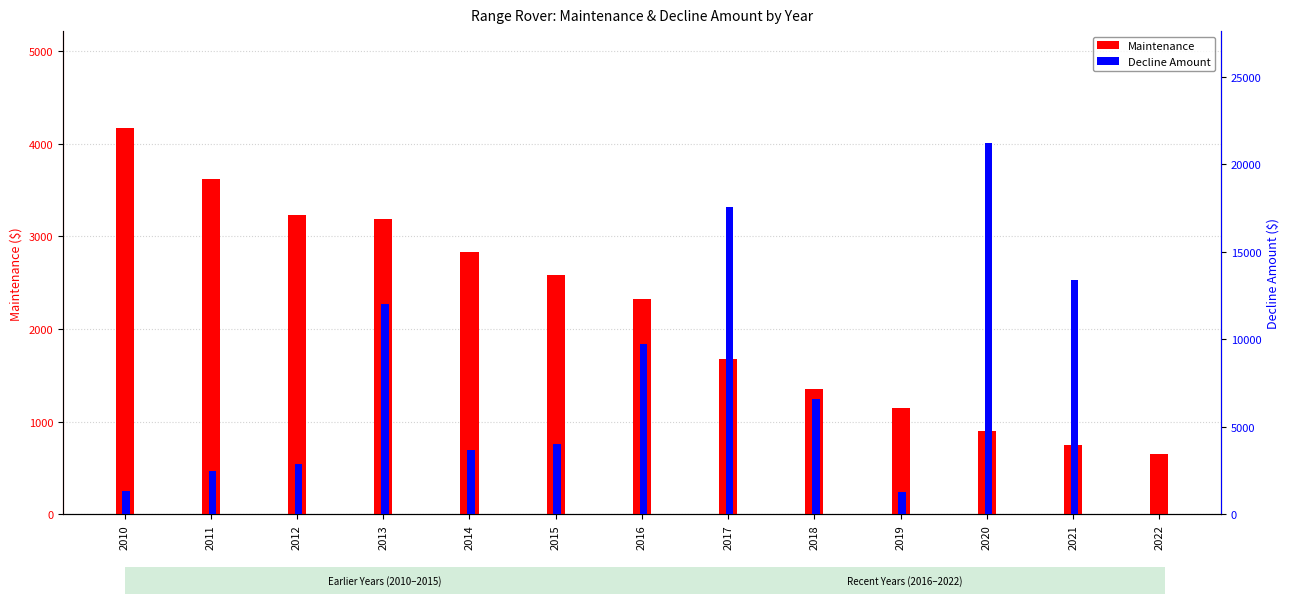

What is the approximate value of Maintenance at 2014, to the nearest 10?

2830